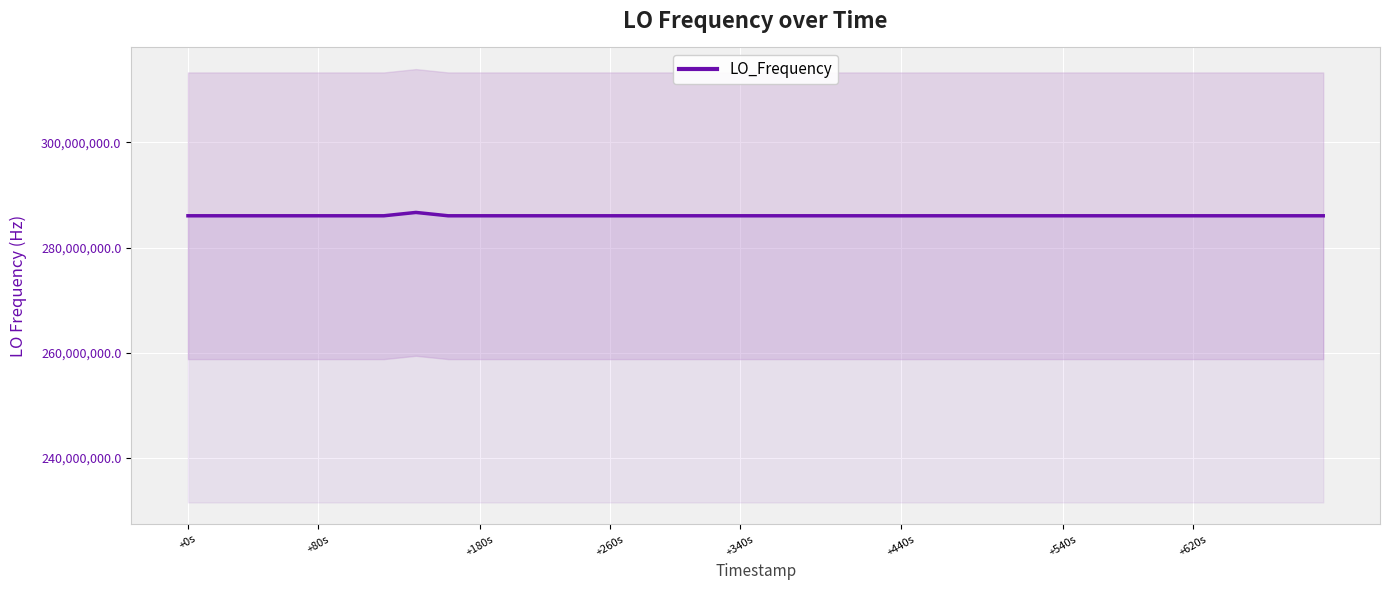

Count the number of values greater than 286046999.

19